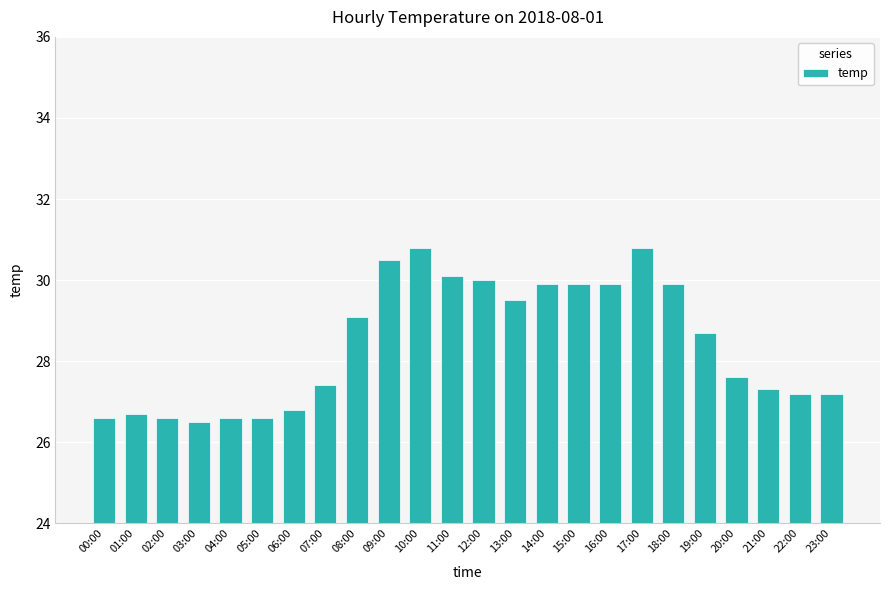

Is it true that the value at 10:00 is 30.8?

True